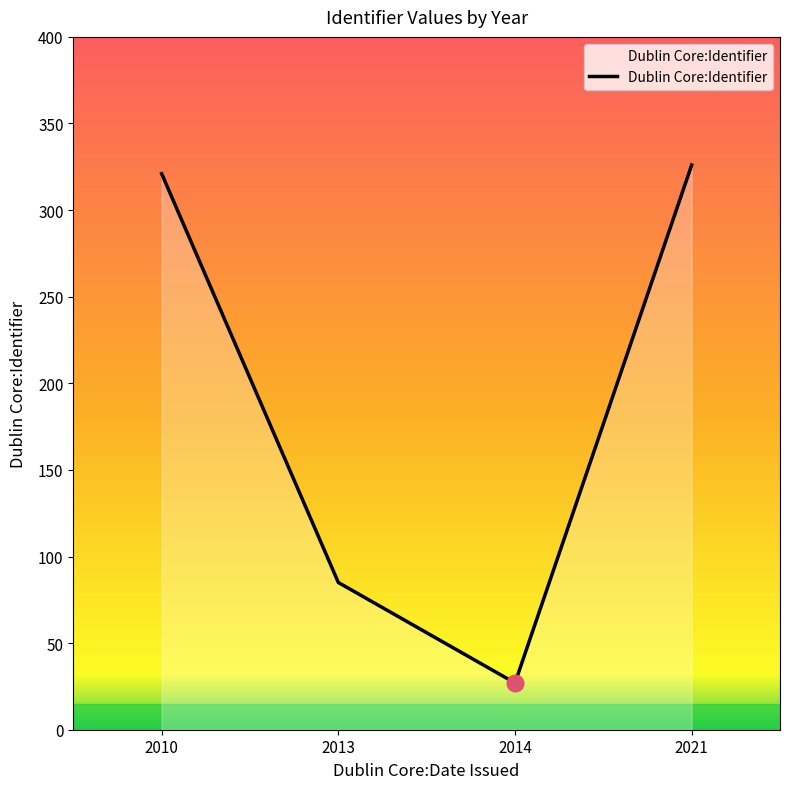

List the labels in order of value, smallest first.

2014, 2013, 2010, 2021